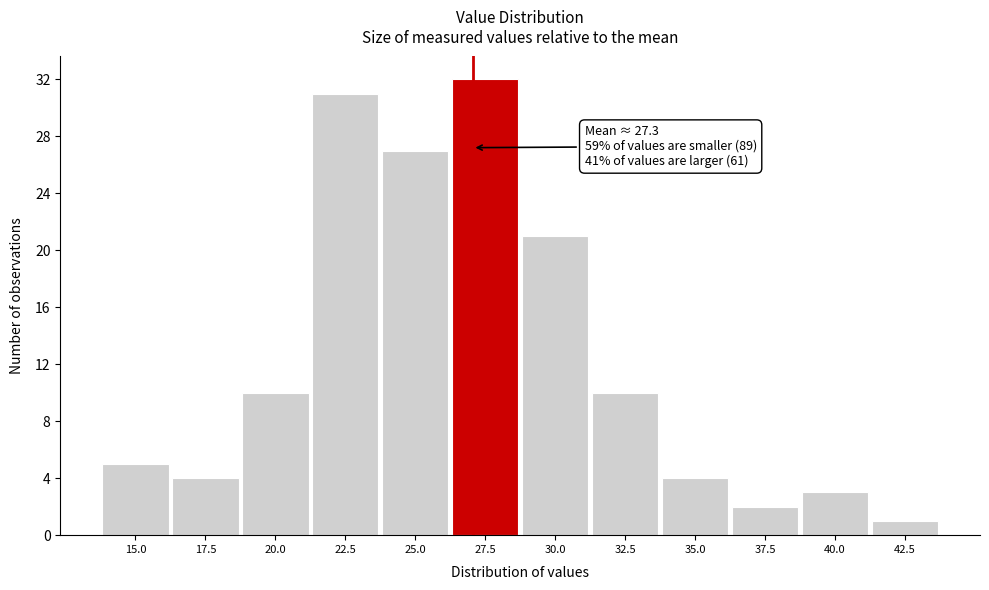

Reading left to right, list all the values displayed in this chart.

5	4	10	31	27	32	21	10	4	2	3	1